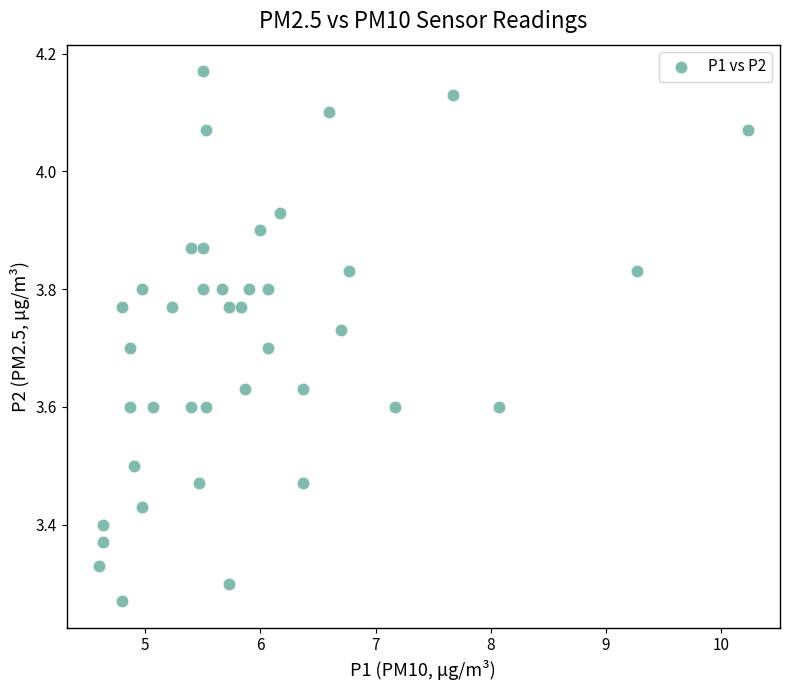

What is the range of Y values (max minus min)?

0.9